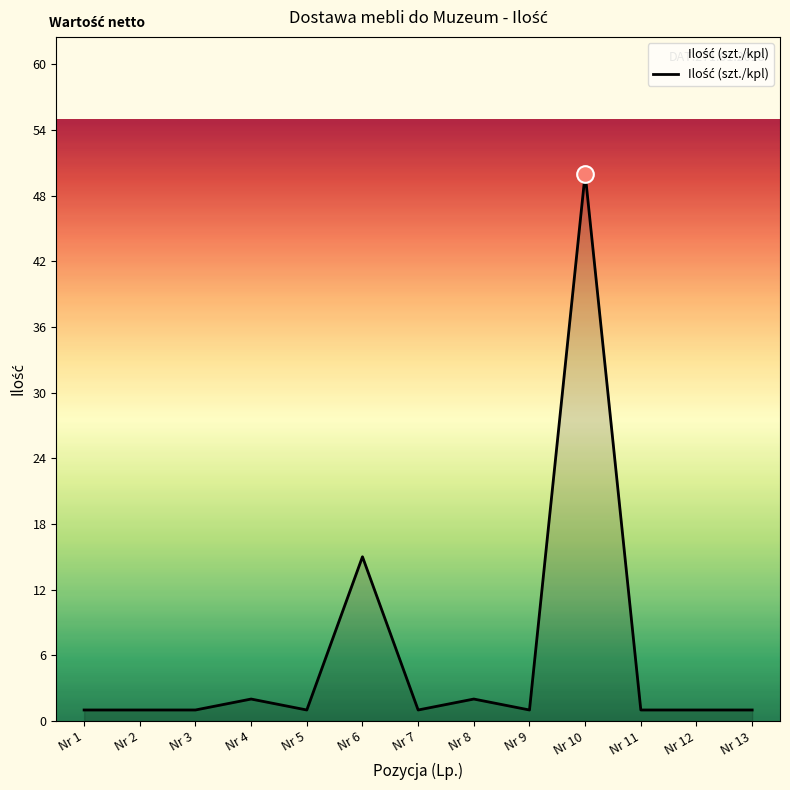

Approximately how many times larger is the value at Nr 6 compared to Nr 4?

7.5